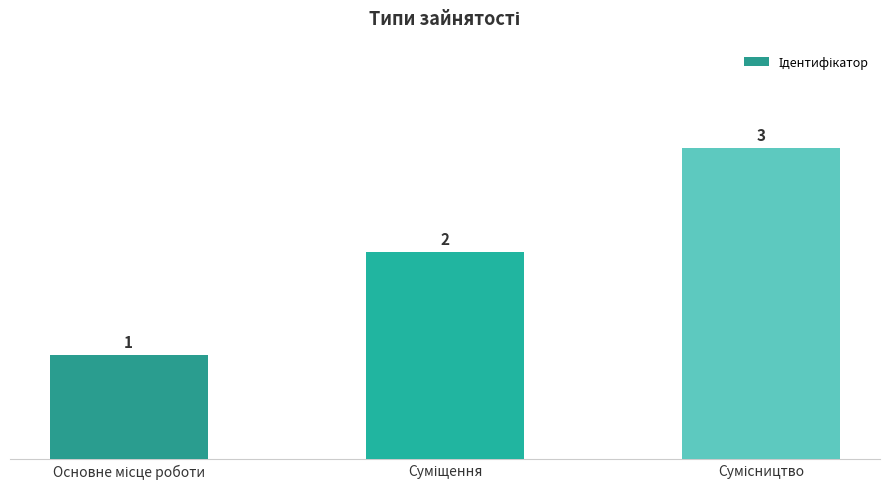

What is the value of the 1st bar from the left?

1